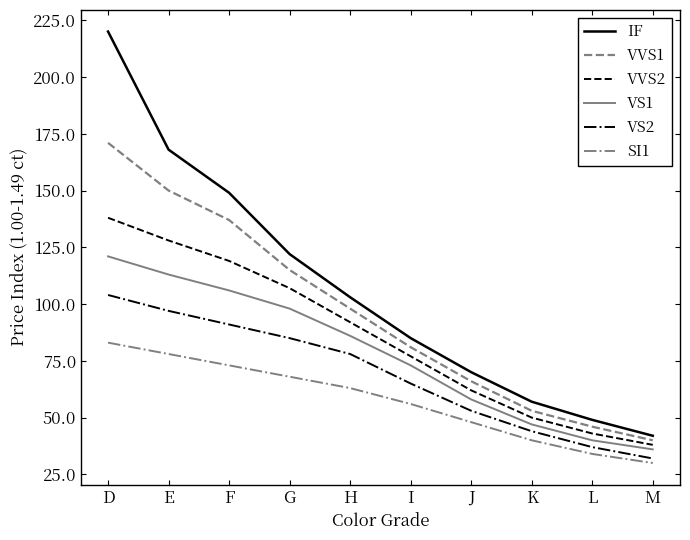

Which series changed the most between G and I?

IF